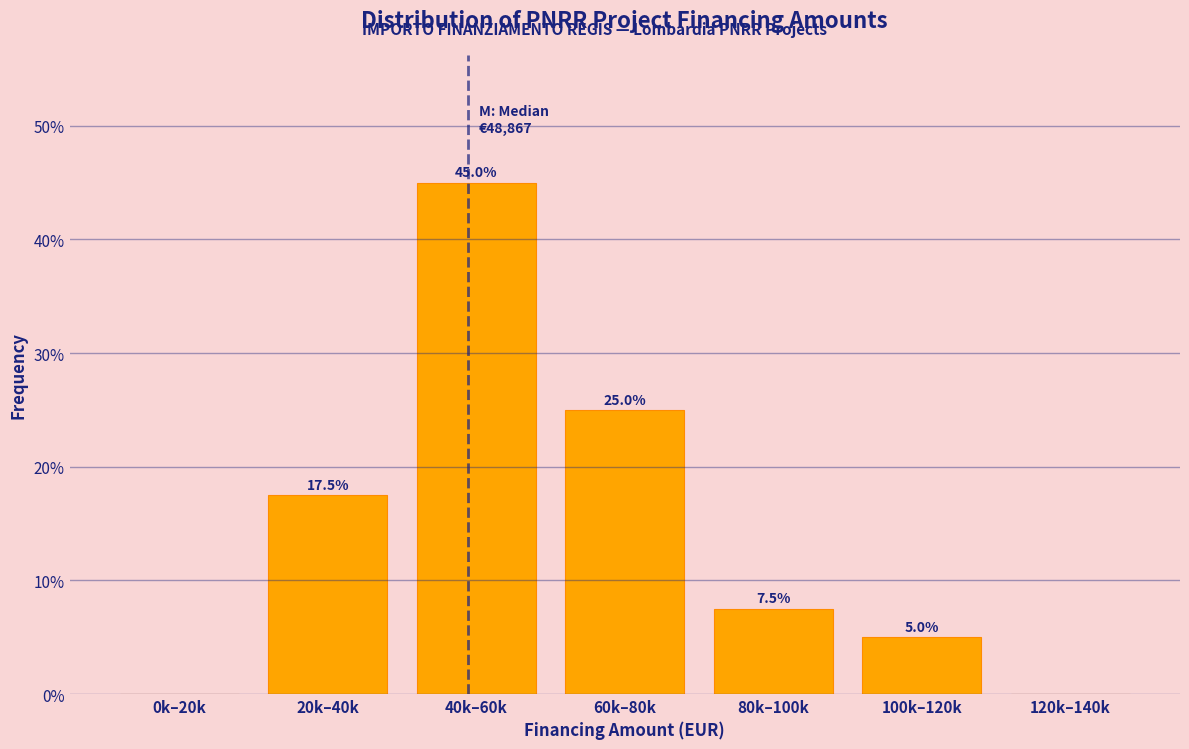

Reading left to right, extract all data points from this chart.

0k–20k=0.0	20k–40k=17.5	40k–60k=45.0	60k–80k=25.0	80k–100k=7.5	100k–120k=5.0	120k–140k=0.0